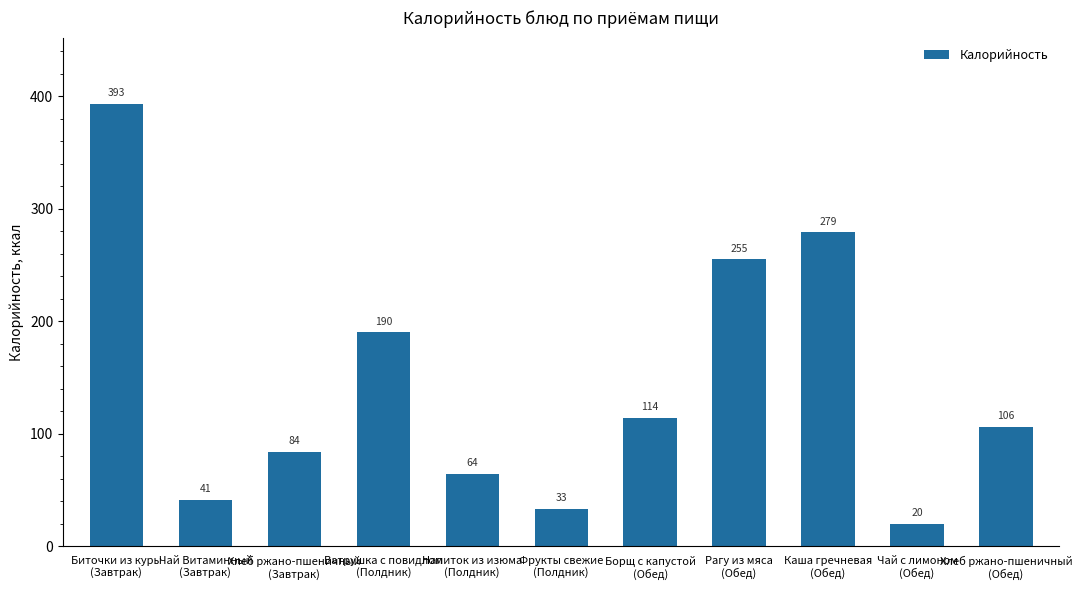

At which label does the data first exceed 106?

Биточки из куры
(Завтрак)